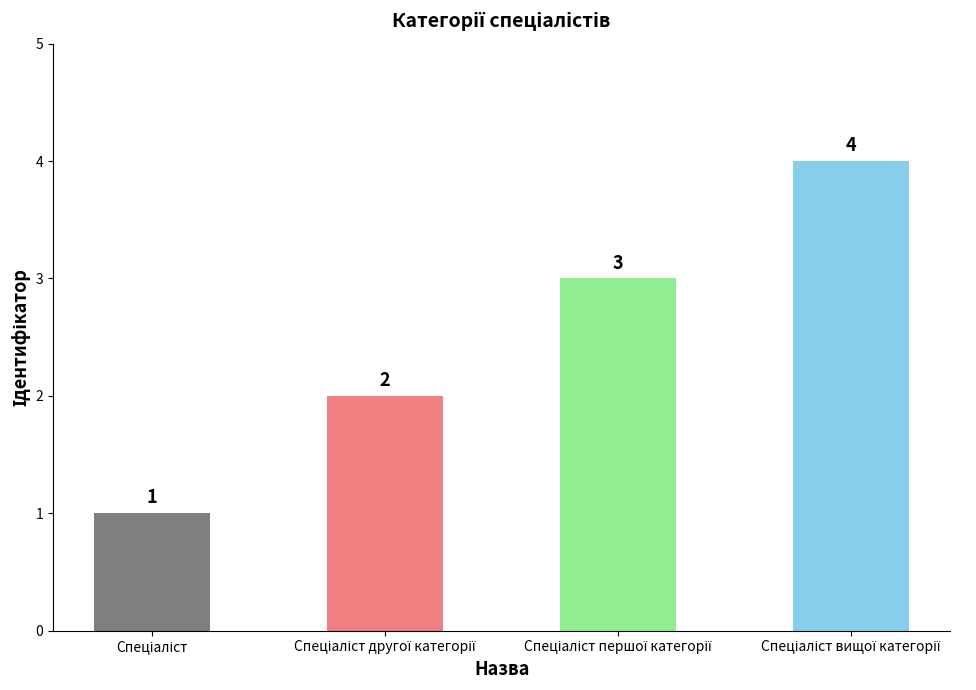

What is the smallest value displayed?

1